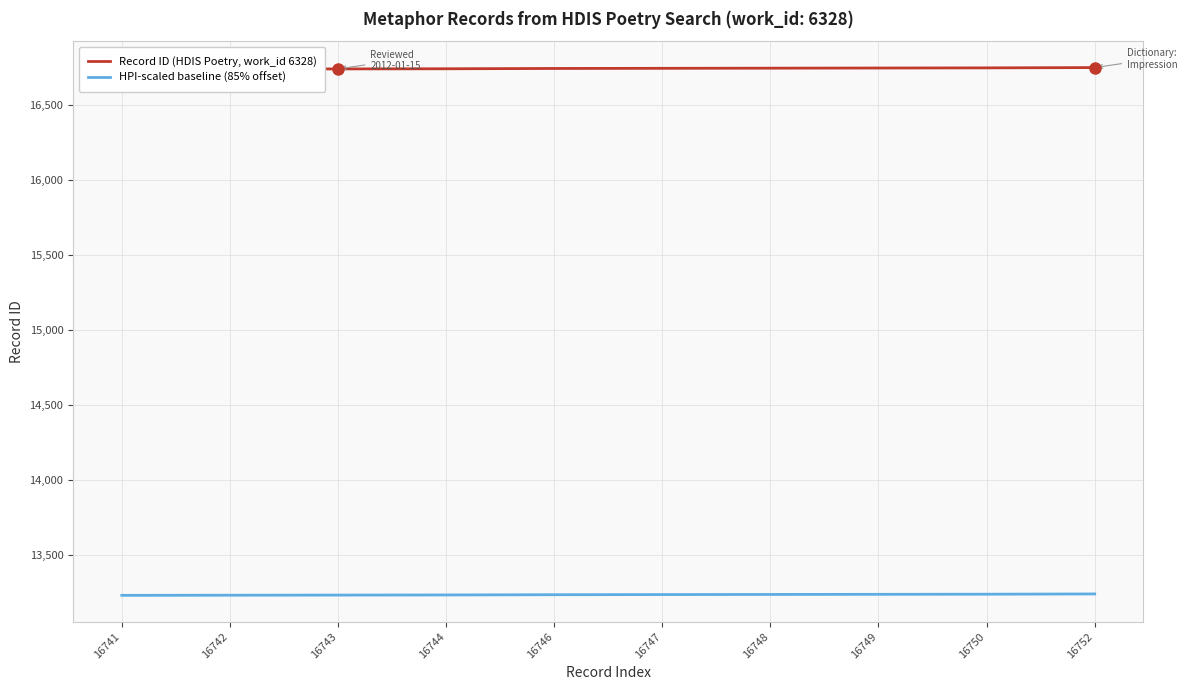

Between 16750 and 16747, which is larger?

16750